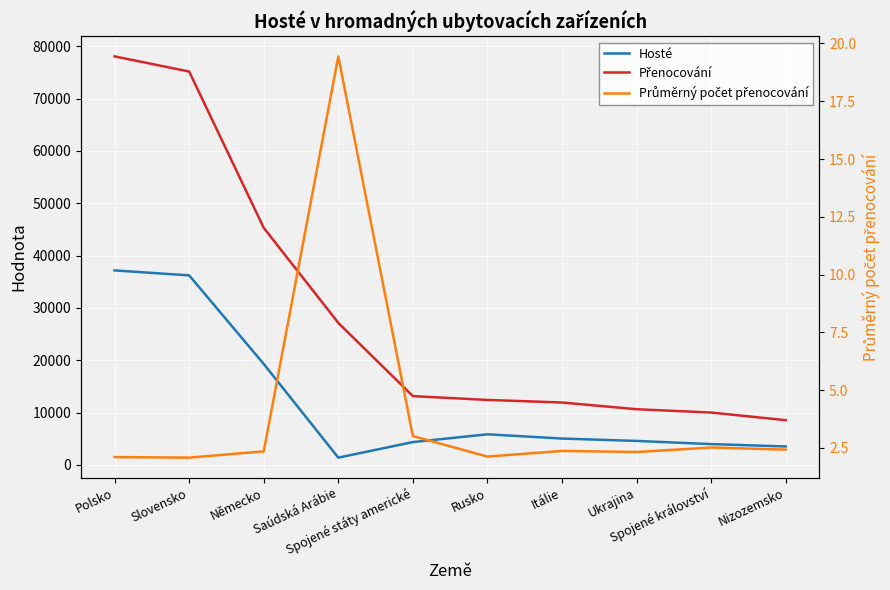

Reading left to right, extract all data points from this chart.

Hosté: Polsko=37162.0	Slovensko=36216.0	Německo=19296.0	Saúdská Arábie=1396.0	Spojené státy americké=4370.0	Rusko=5855.0	Itálie=5043.0	Ukrajina=4589.0	Spojené království=3984.0	Nizozemsko=3531.0
Přenocování: Polsko=78055.0	Slovensko=75155.0	Německo=45299.0	Saúdská Arábie=27141.0	Spojené státy americké=13147.0	Rusko=12421.0	Itálie=11930.0	Ukrajina=10645.0	Spojené království=10010.0	Nizozemsko=8552.0
Průměrný počet přenocování: Polsko=2.1	Slovensko=2.1	Německo=2.3	Saúdská Arábie=19.4	Spojené státy americké=3.0	Rusko=2.1	Itálie=2.4	Ukrajina=2.3	Spojené království=2.5	Nizozemsko=2.4